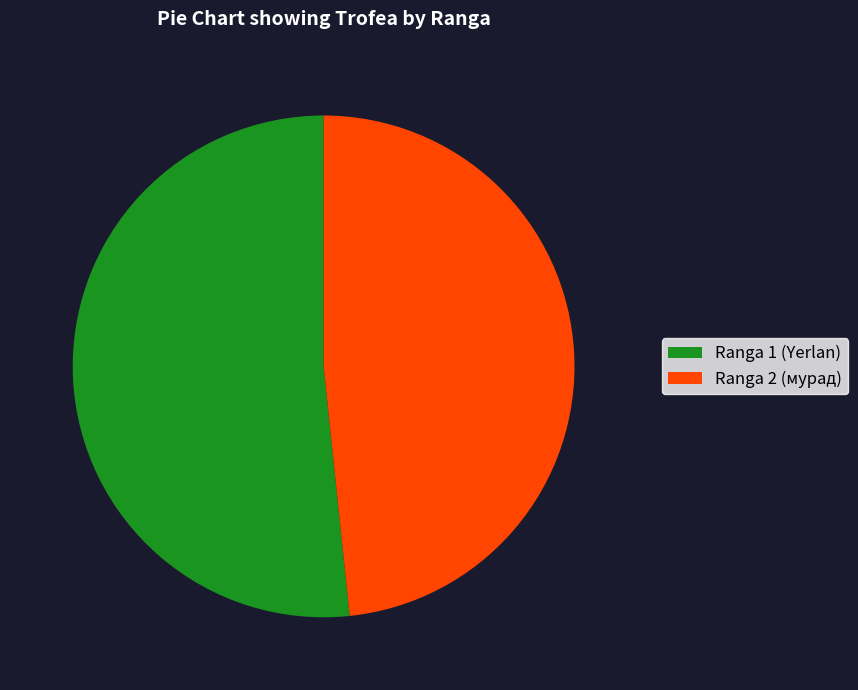

What is the majority slice?

Ranga 1 (Yerlan)